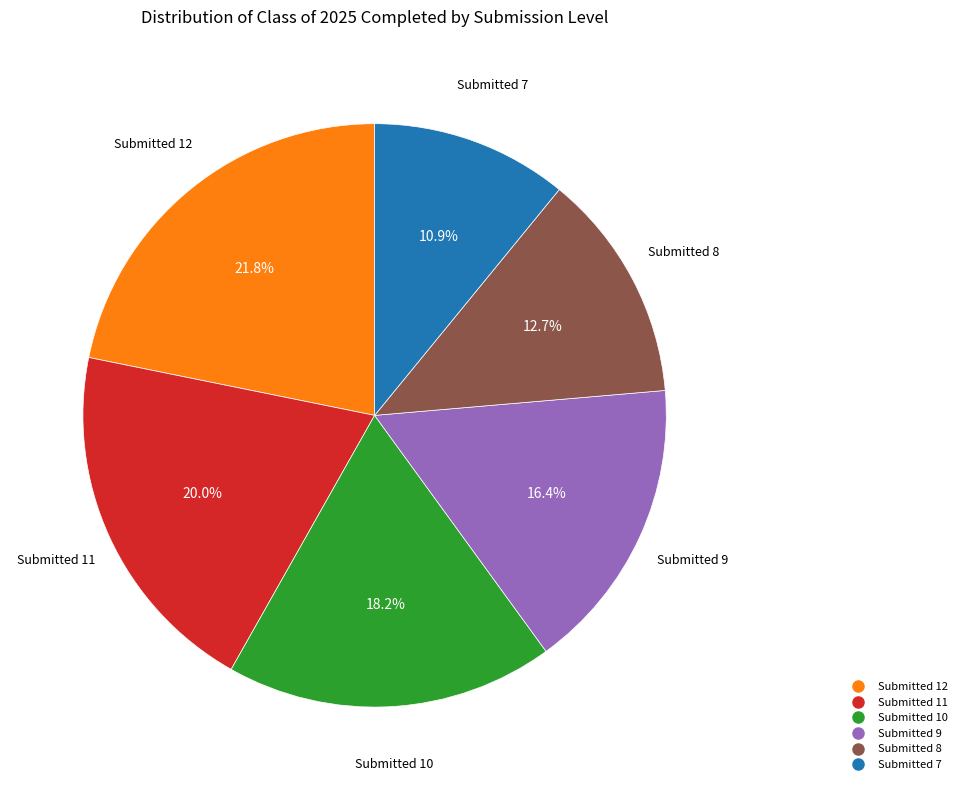

Is there a majority slice in this chart?

No